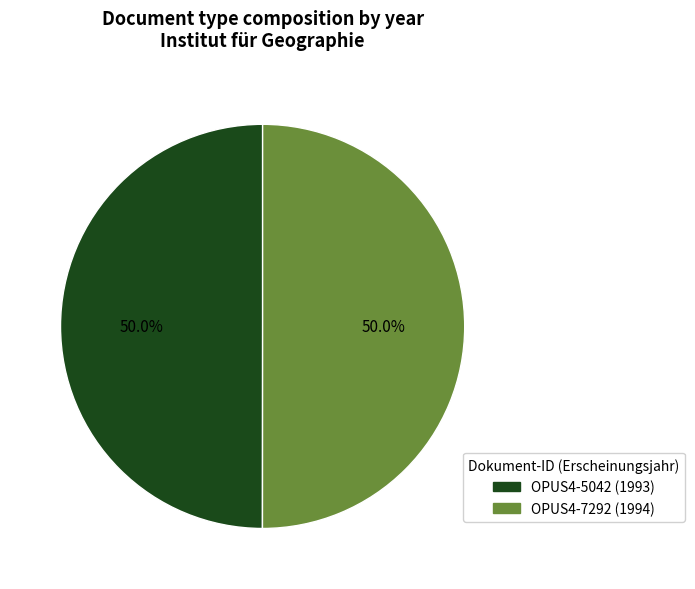

Is it true that OPUS4-5042 is 55% of the pie?

False